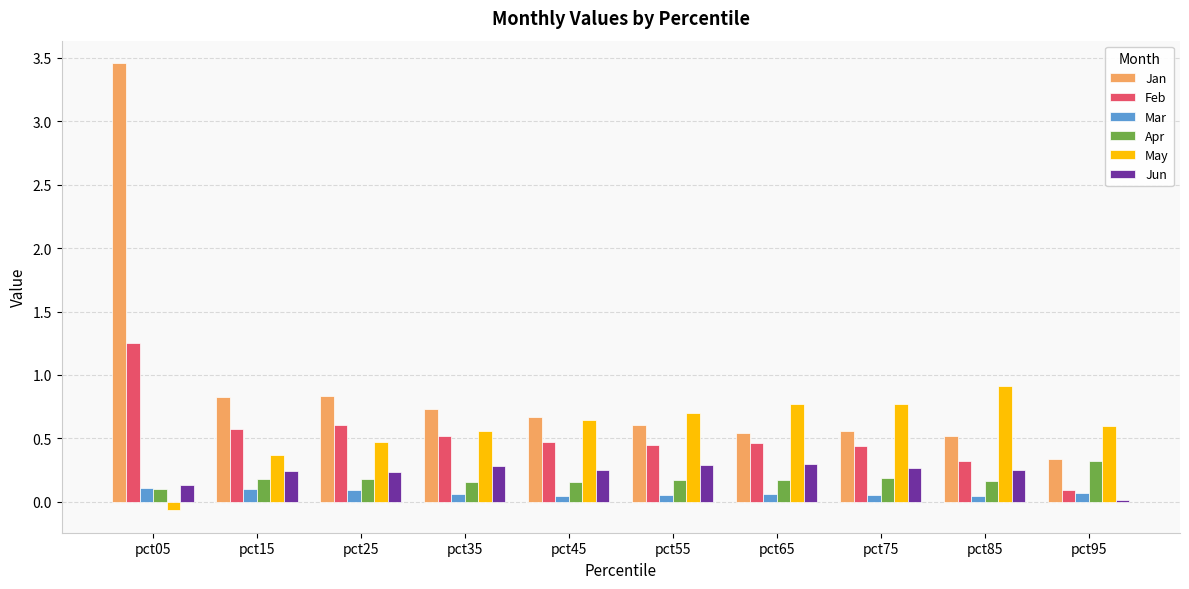

The Jan series shows 0.5 at pct85. True or false?

True